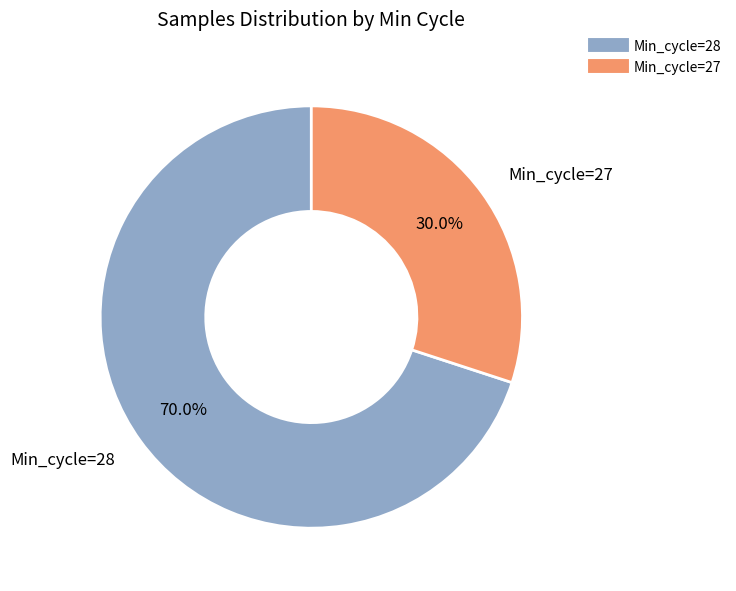

Is there a majority slice in this chart?

Yes